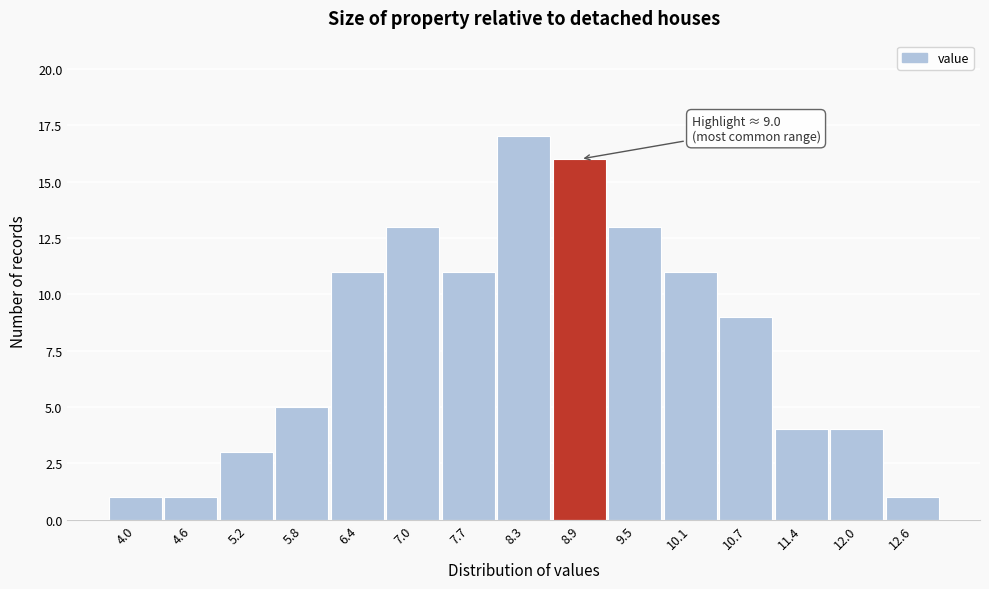

Reading left to right, list all the values displayed in this chart.

4.0=1	4.6=1	5.2=3	5.8=5	6.4=11	7.0=13	7.7=11	8.3=17	8.9=16	9.5=13	10.1=11	10.7=9	11.4=4	12.0=4	12.6=1